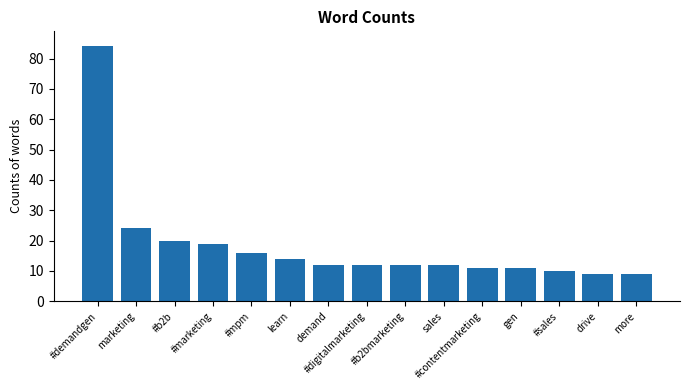

What is the value of the 1st bar from the left?

84